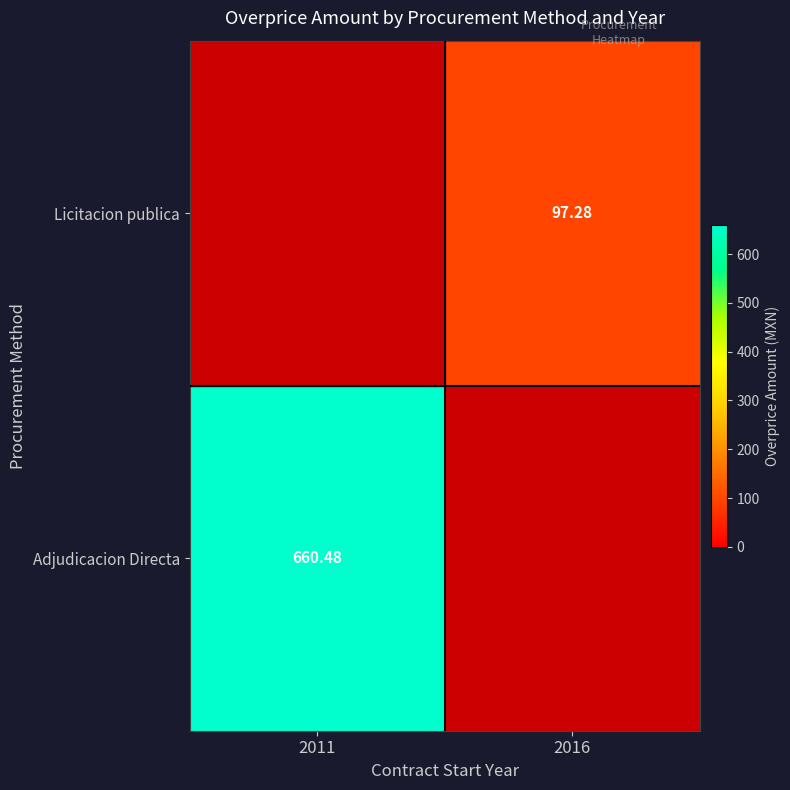

At which category is the sum across all series the highest?

2011